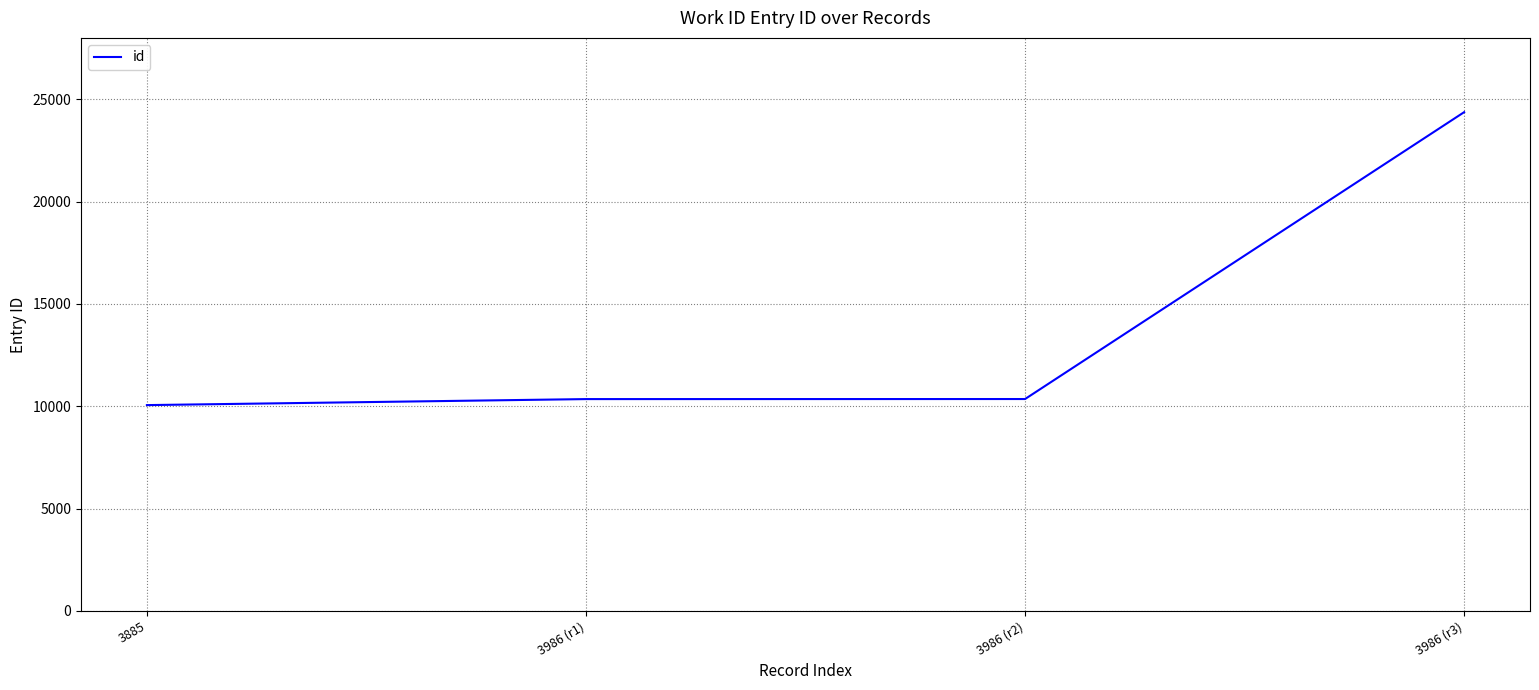

Does the chart display data point markers on the line(s)?

No